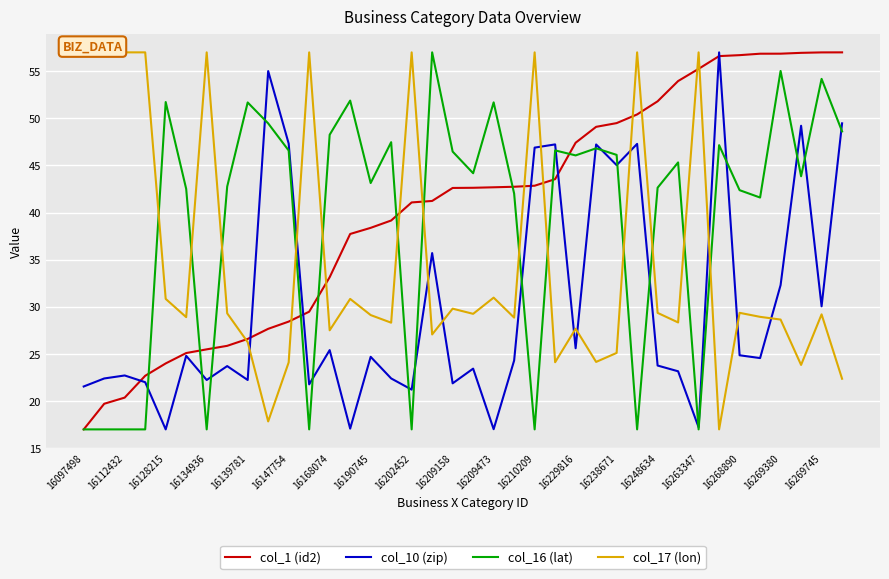

What is the maximum value shown in the chart?

57.0